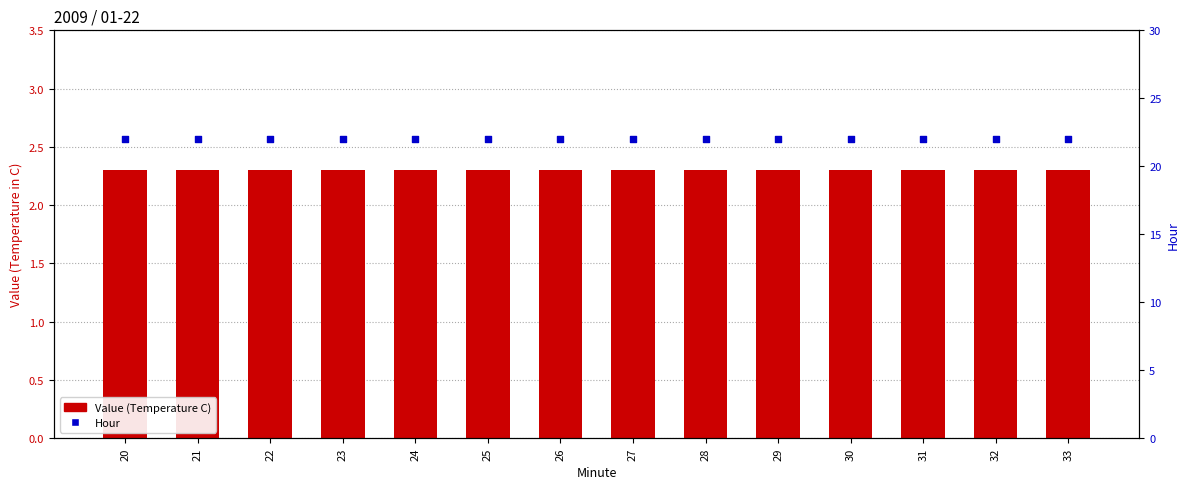

At how many categories does at least one series exceed 2?

14